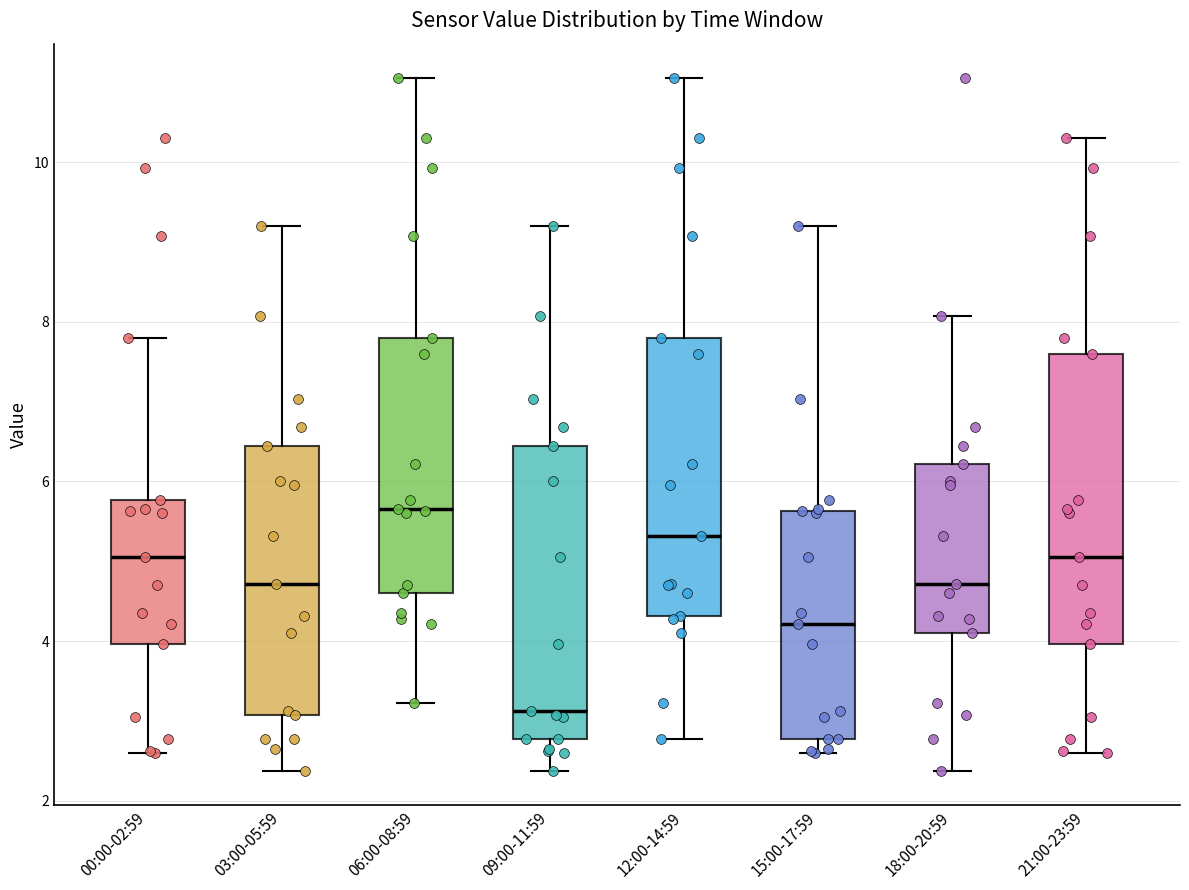

Reading left to right, transcribe this box plot: for each box, give where its median line is, the range the box spans, and where its two whiskers end, as read against the y-axis. The values are not printed on the chart, so give them approximately, as read against the axis.

00:00-02:59: median 5.0, box 4.0 to 5.8, whiskers 2.6 to 7.8
03:00-05:59: median 4.8, box 3.0 to 6.4, whiskers 2.4 to 9.2
06:00-08:59: median 5.6, box 4.6 to 7.8, whiskers 3.2 to 11.0
09:00-11:59: median 3.2, box 2.8 to 6.4, whiskers 2.4 to 9.2
12:00-14:59: median 5.4, box 4.4 to 7.8, whiskers 2.8 to 11.0
15:00-17:59: median 4.2, box 2.8 to 5.6, whiskers 2.6 to 9.2
18:00-20:59: median 4.8, box 4.2 to 6.2, whiskers 2.4 to 8.0
21:00-23:59: median 5.0, box 4.0 to 7.6, whiskers 2.6 to 10.4